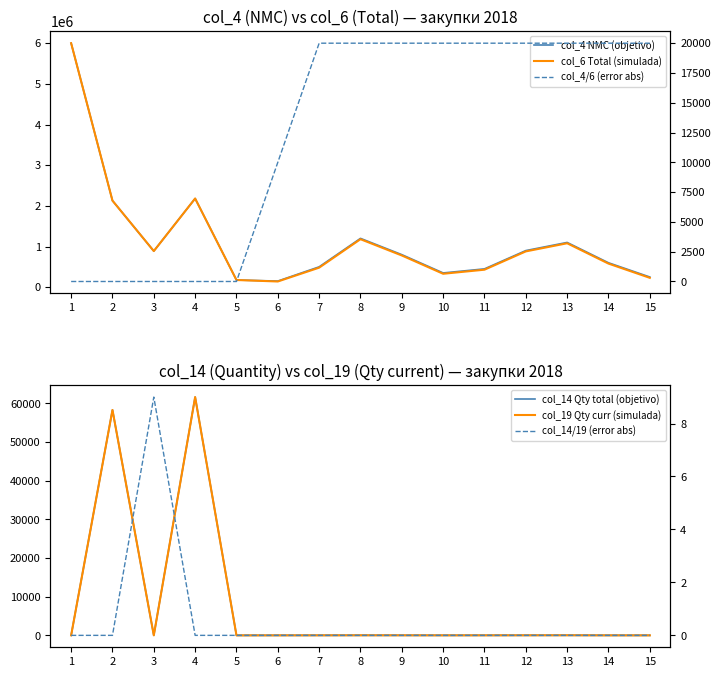

What is the difference between the highest and lowest values at 6?

150000.0